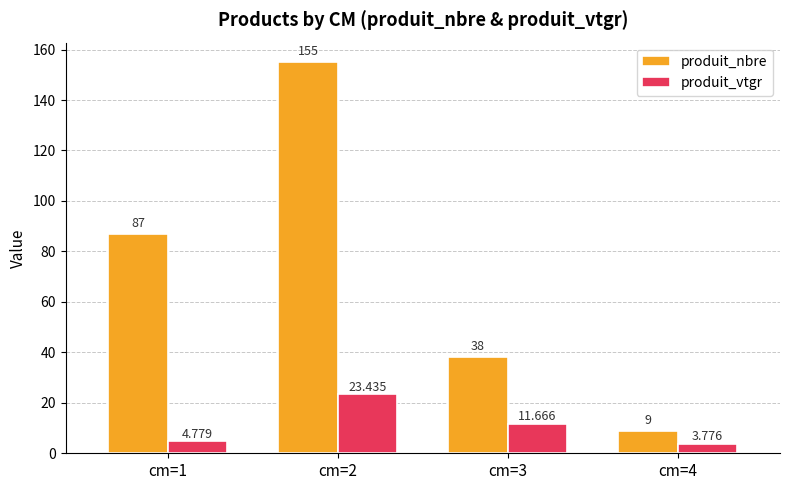

What is the approximate value of produit_vtgr at cm=1?

4.8